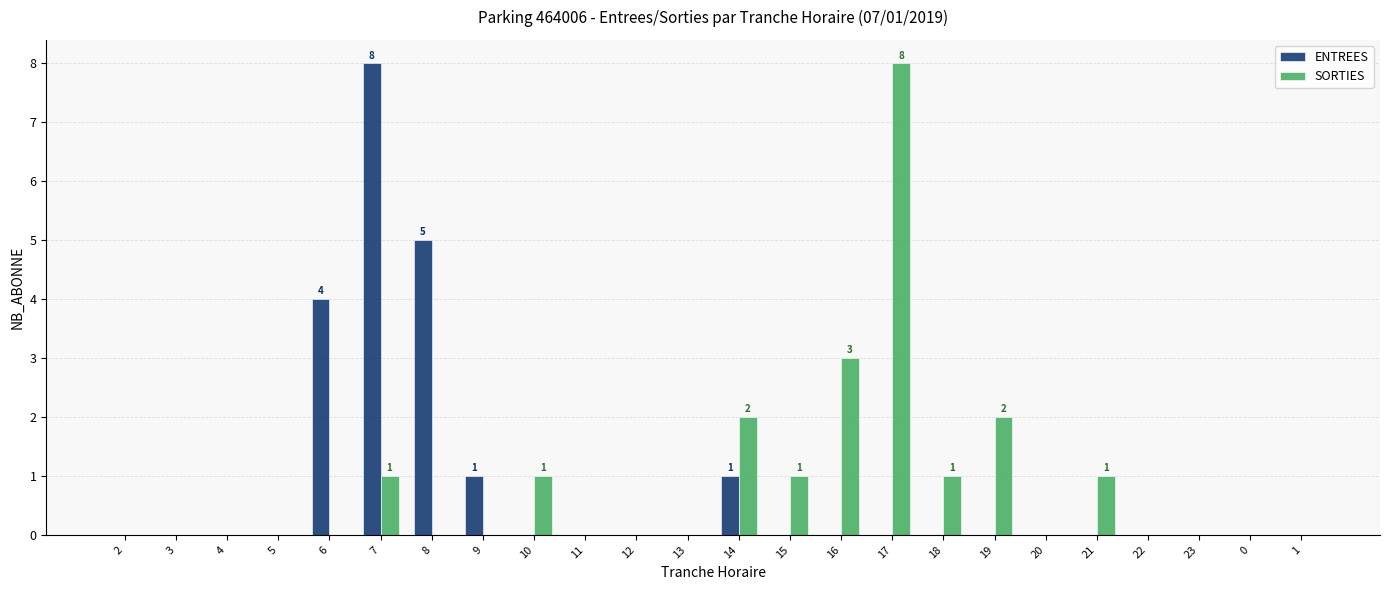

How many groups of bars are there?

24